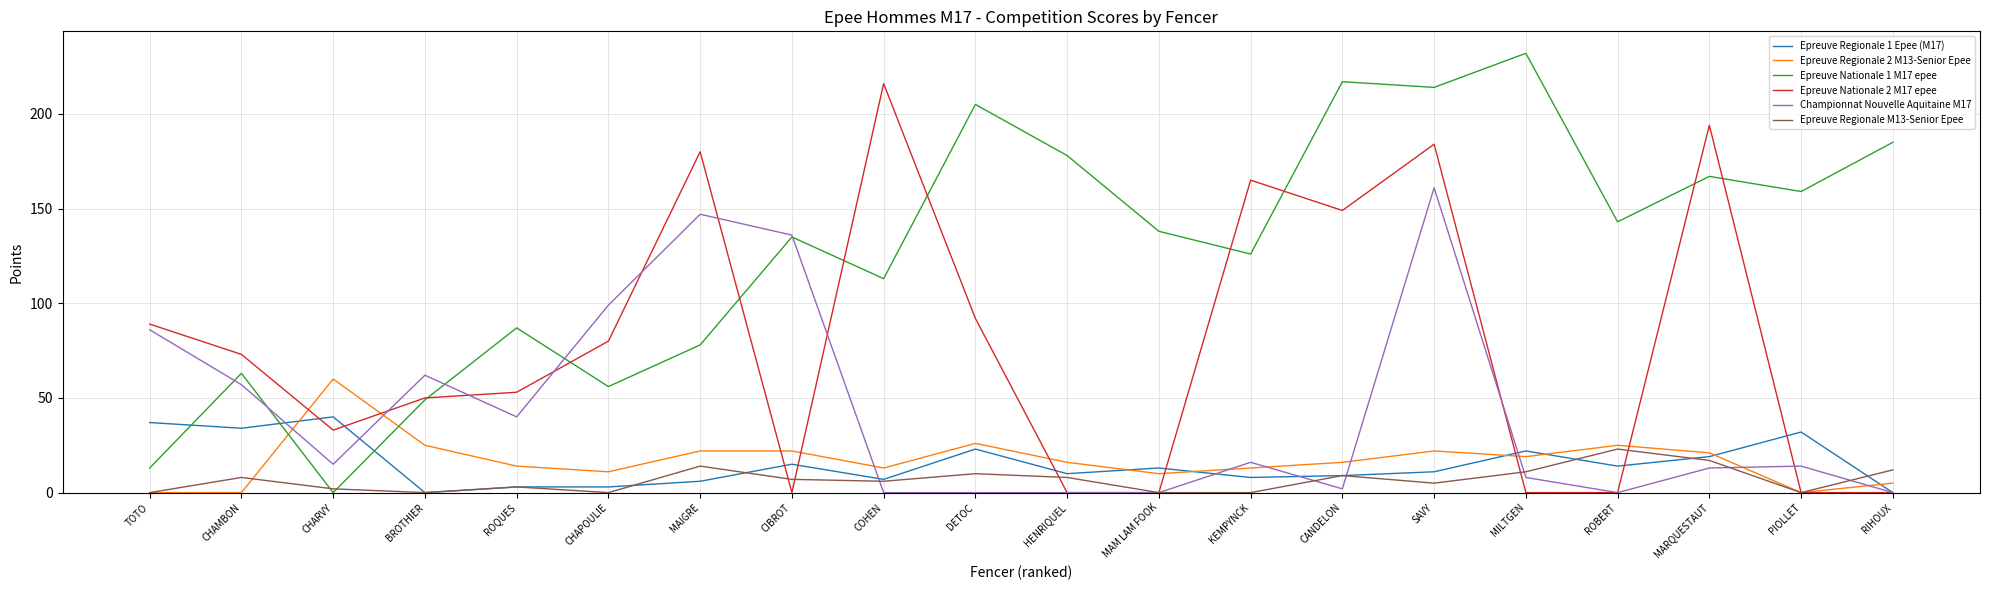

What is the difference between the maximum and second lowest values in the Championnat Nouvelle Aquitaine M17 series?

161